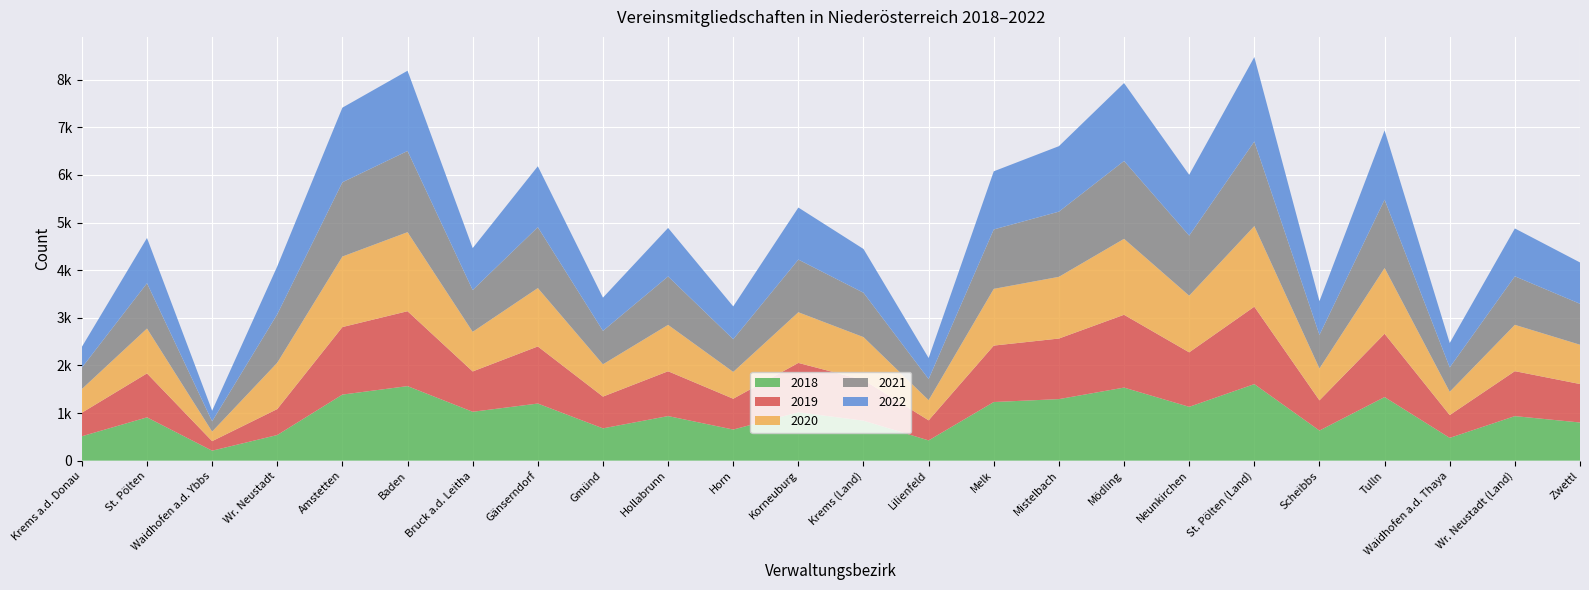

Reading left to right, transcribe all the data shown in this chart.

2018: 512	909	209	538	1387	1565	1026	1199	678	936	653	1015	839	425	1231	1292	1534	1130	1607	632	1335	478	935	801
2019: 494	923	200	545	1418	1573	847	1199	667	941	647	1037	855	421	1185	1272	1529	1144	1626	634	1330	479	944	808
2020: 498	942	201	973	1481	1660	832	1226	678	974	563	1064	900	424	1191	1296	1595	1190	1692	670	1380	489	973	825
2021: 449	952	216	1019	1560	1705	878	1279	703	1017	687	1106	932	443	1248	1369	1635	1262	1777	705	1435	512	1019	860
2022: 436	950	222	1005	1567	1685	880	1279	697	1019	689	1093	919	442	1221	1375	1636	1277	1773	708	1455	512	1005	868